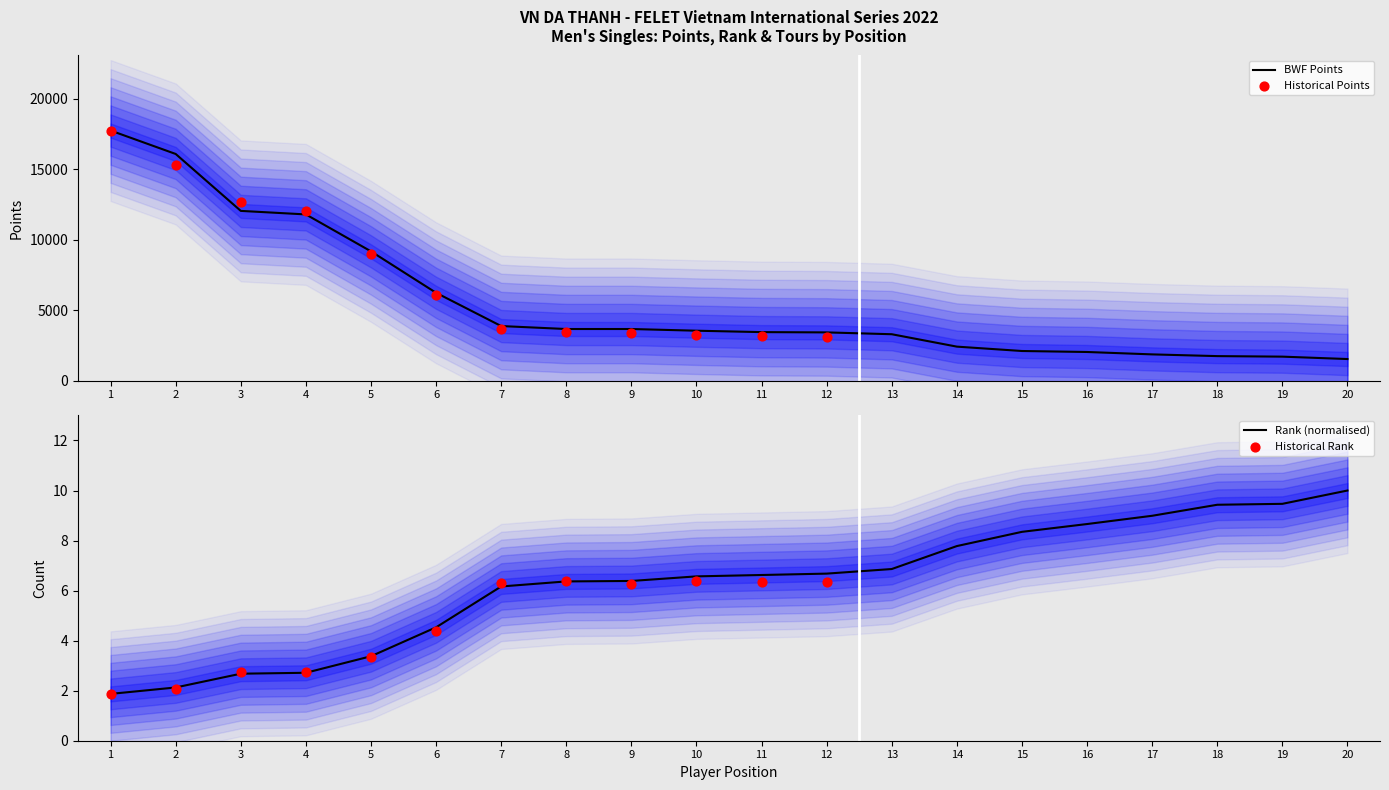

At which category is the sum across all series the highest?

1